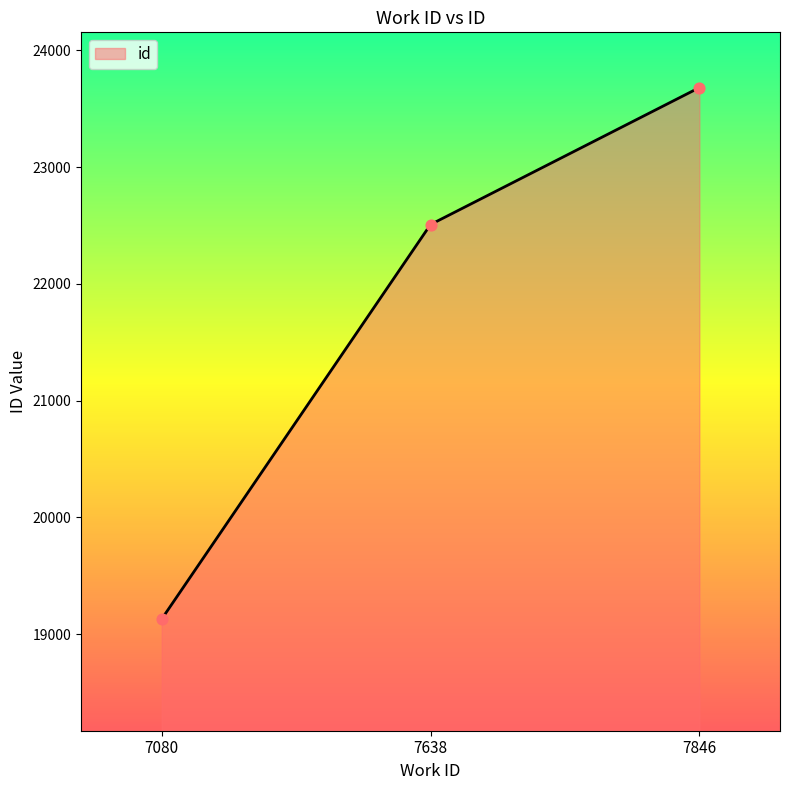

Which has a higher value, 7638 or 7846?

7846